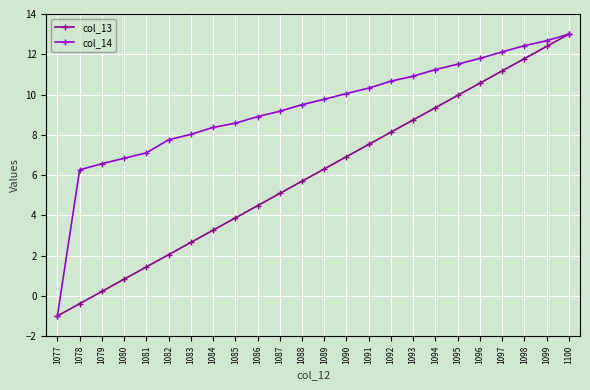

What is the value of the col_14 point at the 15th from the left?

10.3